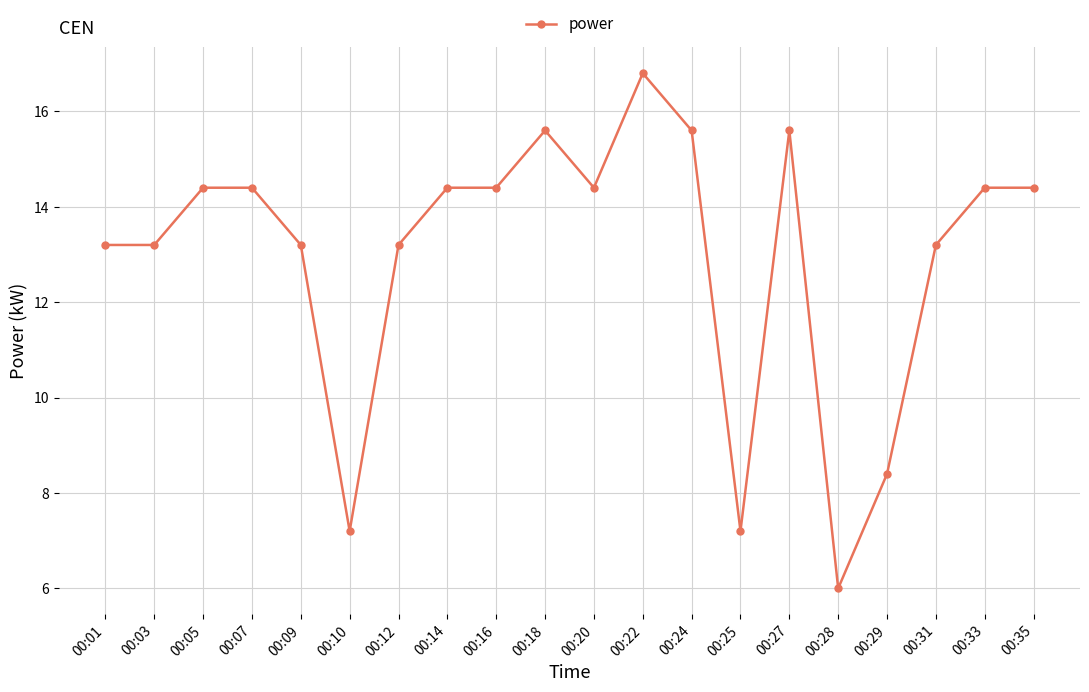

What is the value of the 6th point from the left?

7.2